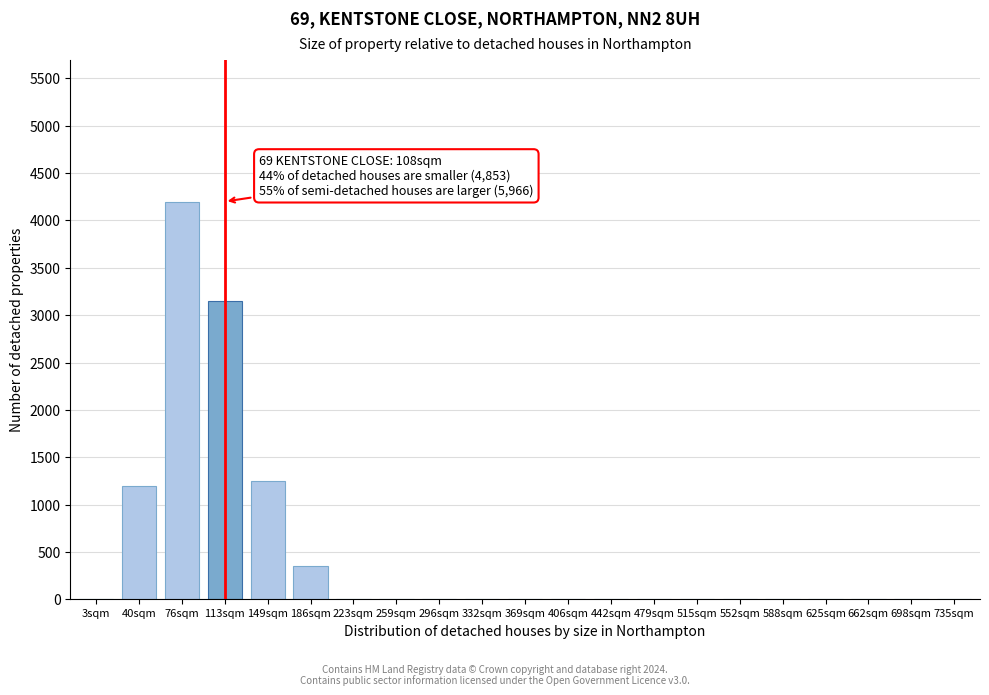

Reading left to right, what are all the values shown in this chart?

3sqm=0	40sqm=1200	76sqm=4200	113sqm=3150	149sqm=1250	186sqm=350	223sqm=0	259sqm=0	296sqm=0	332sqm=0	369sqm=0	406sqm=0	442sqm=0	479sqm=0	515sqm=0	552sqm=0	588sqm=0	625sqm=0	662sqm=0	698sqm=0	735sqm=0